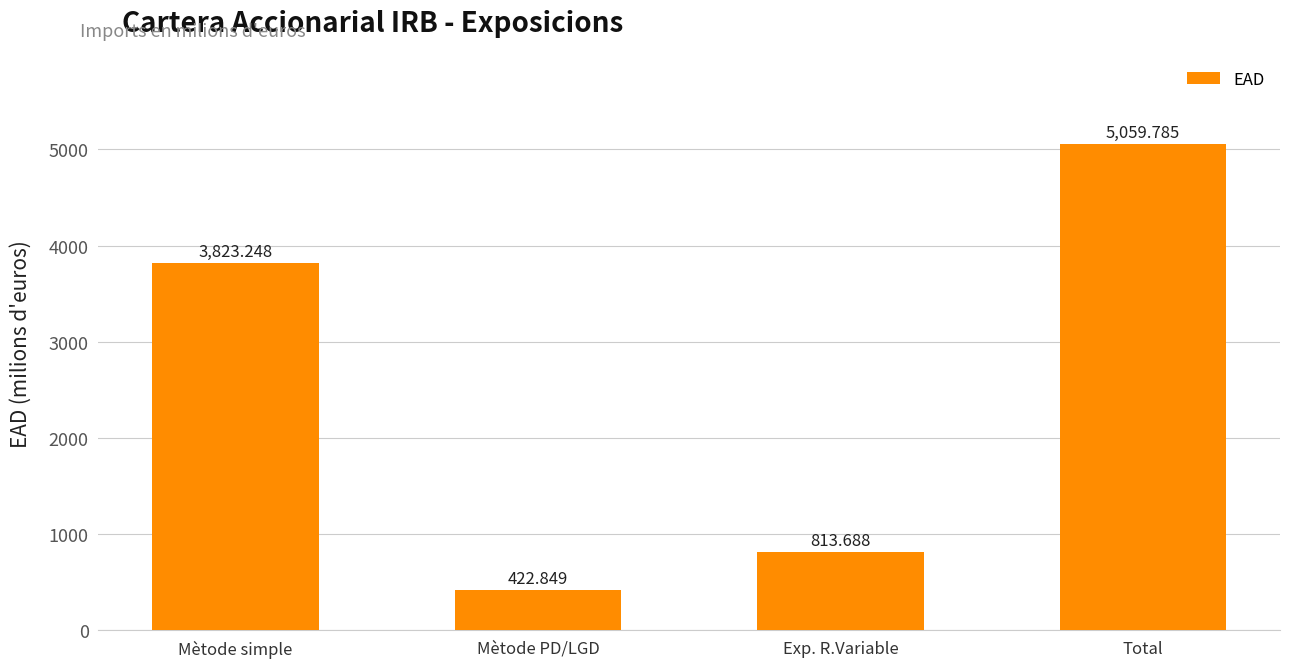

Reading left to right, extract all data points from this chart.

Mètode simple=3823.2	Mètode PD/LGD=422.8	Exp. R.Variable=813.7	Total=5059.8